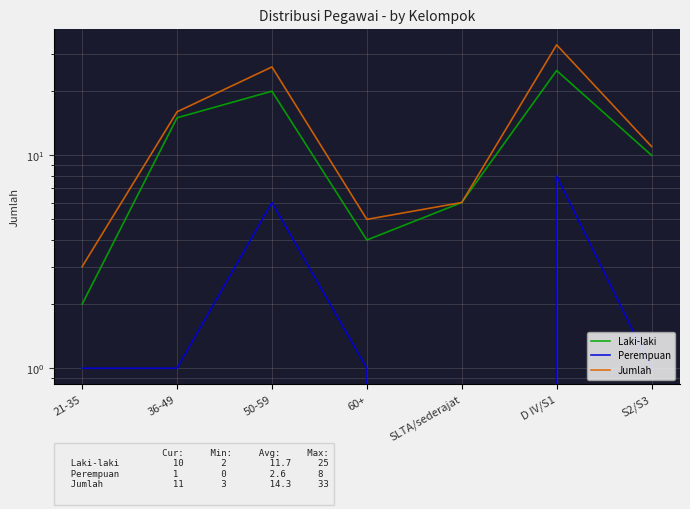

What is the value of the Perempuan point at the 7th from the left?

1